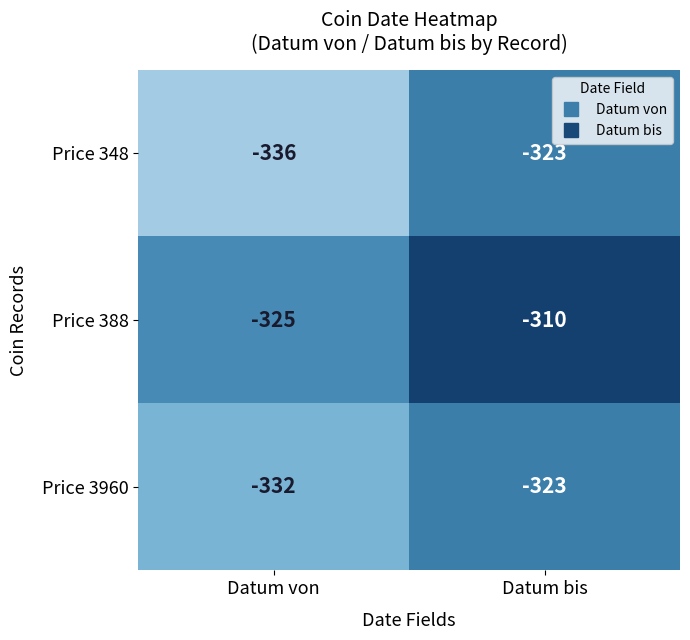

Which label corresponds to the smallest value in the chart?

Datum von